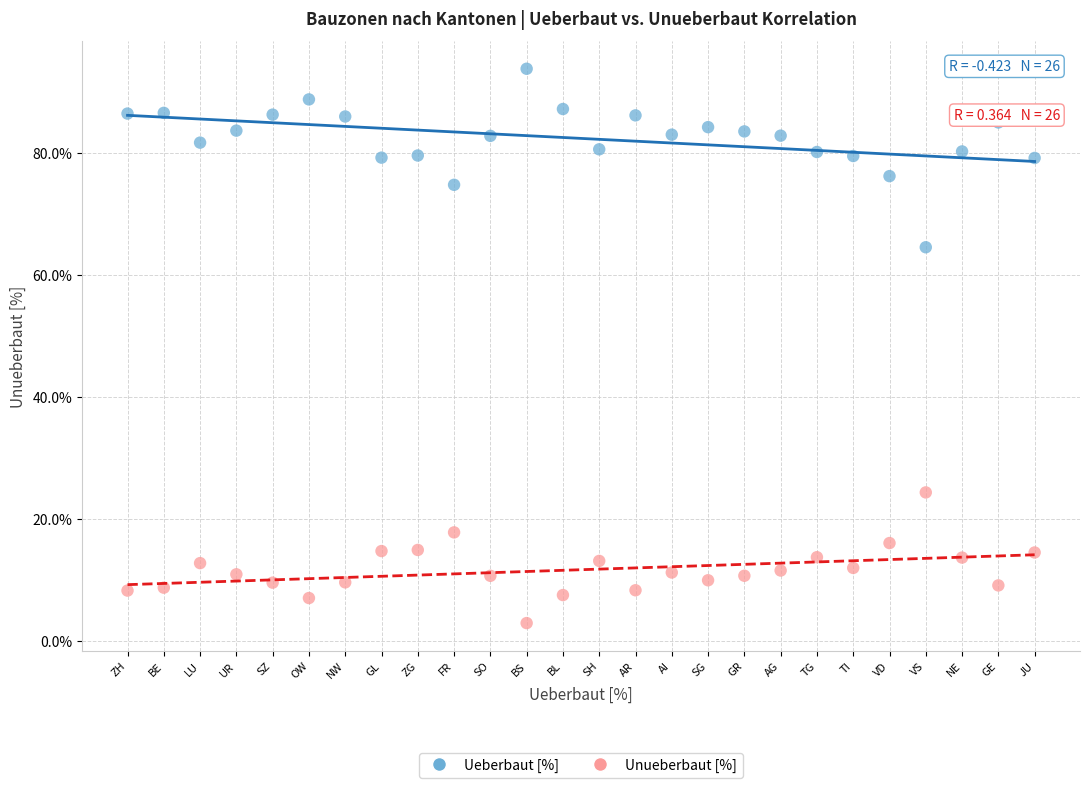

Which series contains the lowest Y value?

Unueberbaut [%]